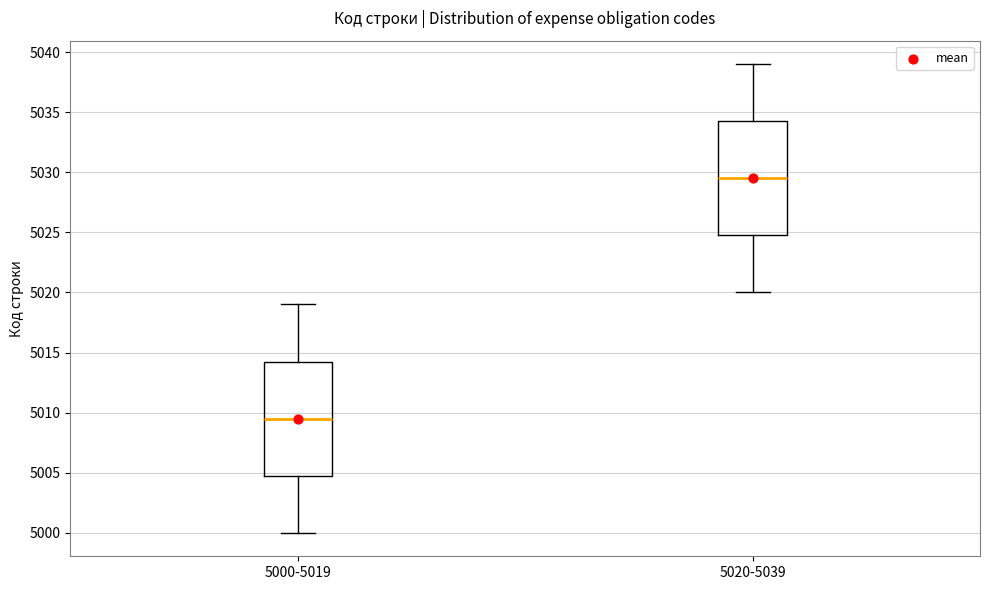

Reading left to right, read every box against the y-axis: the position of its median line, the range the box covers, and the ends of its whiskers. The values are not printed on the chart, so give them approximately, as read against the axis.

5000-5019: median 5009.5, box 5005.0 to 5014.5, whiskers 5000.0 to 5019.0
5020-5039: median 5029.5, box 5025.0 to 5034.5, whiskers 5020.0 to 5039.0